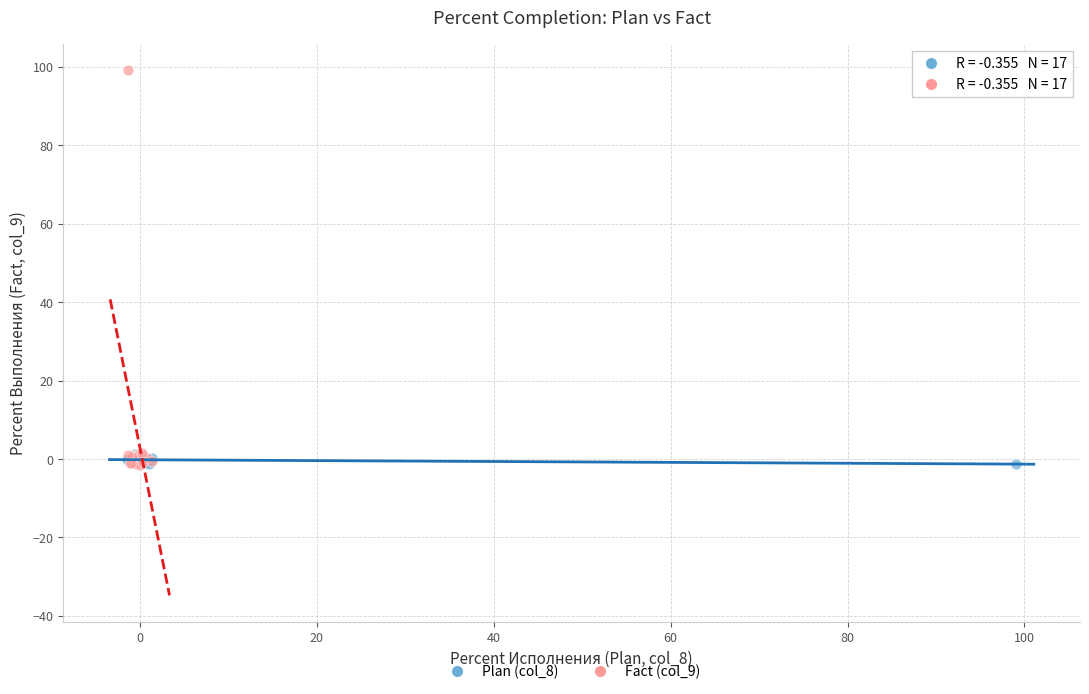

Which series has the largest Y range (max minus min)?

Fact (col_9)